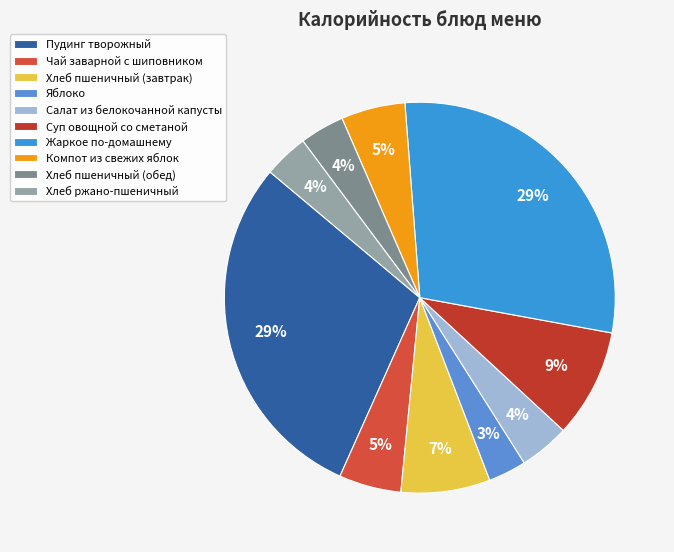

True or false: Чай заварной с шиповником accounts for 5% of the total.

True